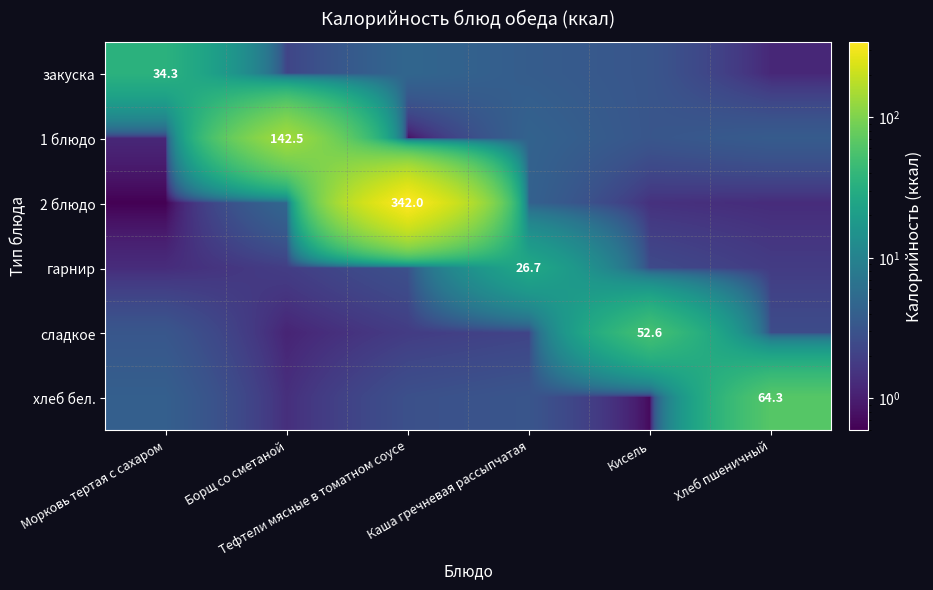

What is the difference between the сладкое values at Морковь тертая с сахаром and Борщ со сметаной?

2.1